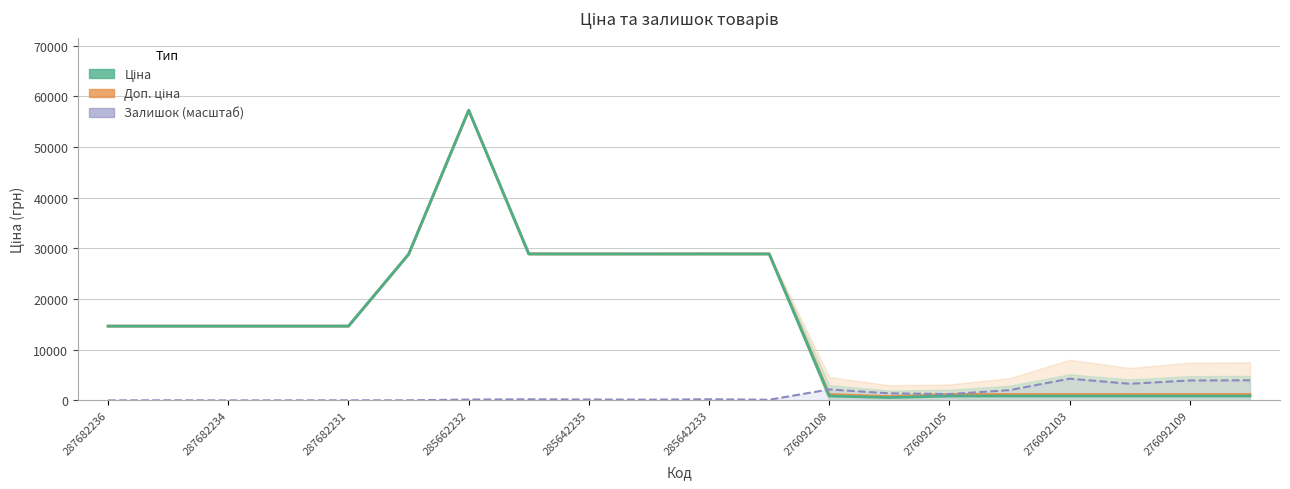

What is the greatest value displayed?

57235.5